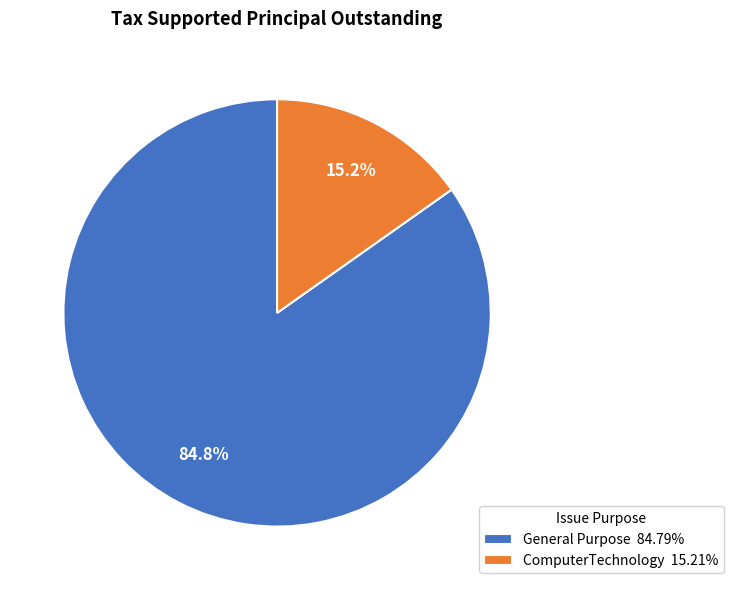

What is the largest slice in the pie chart?

General Purpose